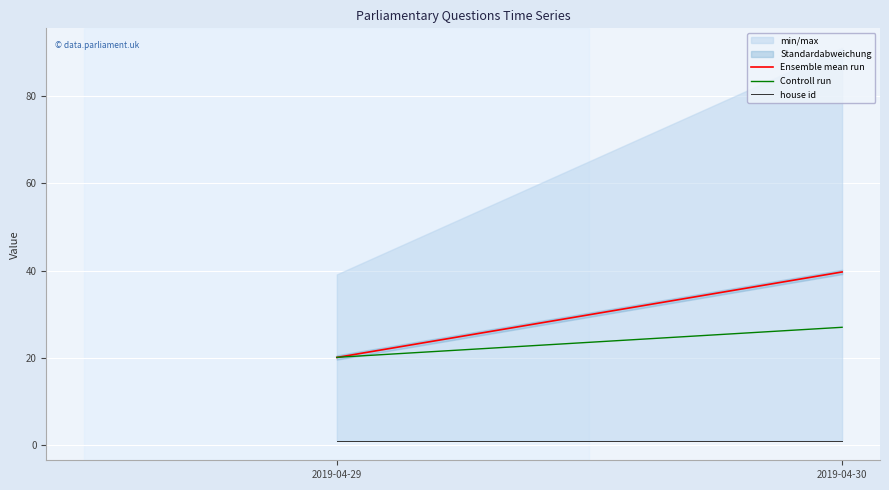

What is the total value across all series at 2019-04-30?

67.7